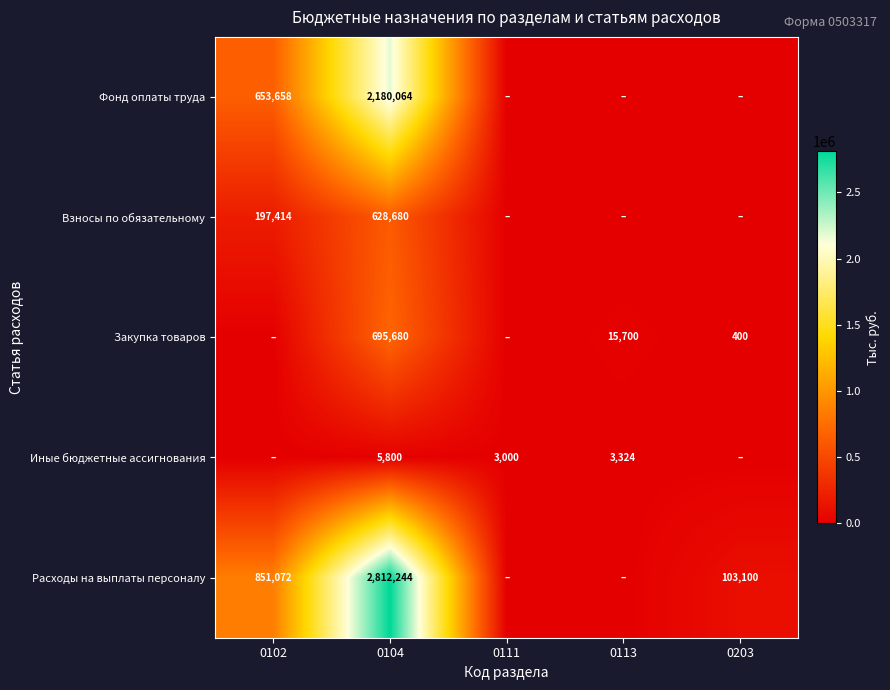

What is the total value across all series at 0104?

6322468